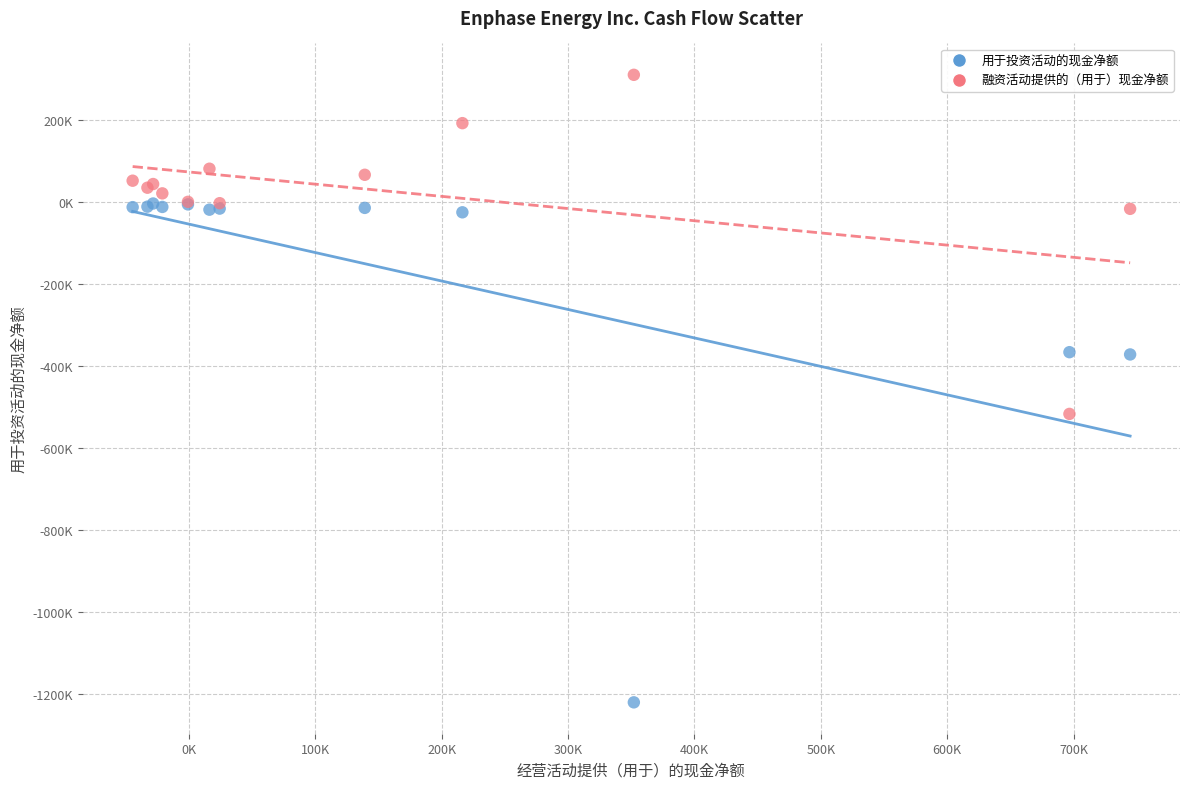

What are all the series names shown in the legend?

用于投资活动的现金净额, 融资活动提供的（用于）现金净额